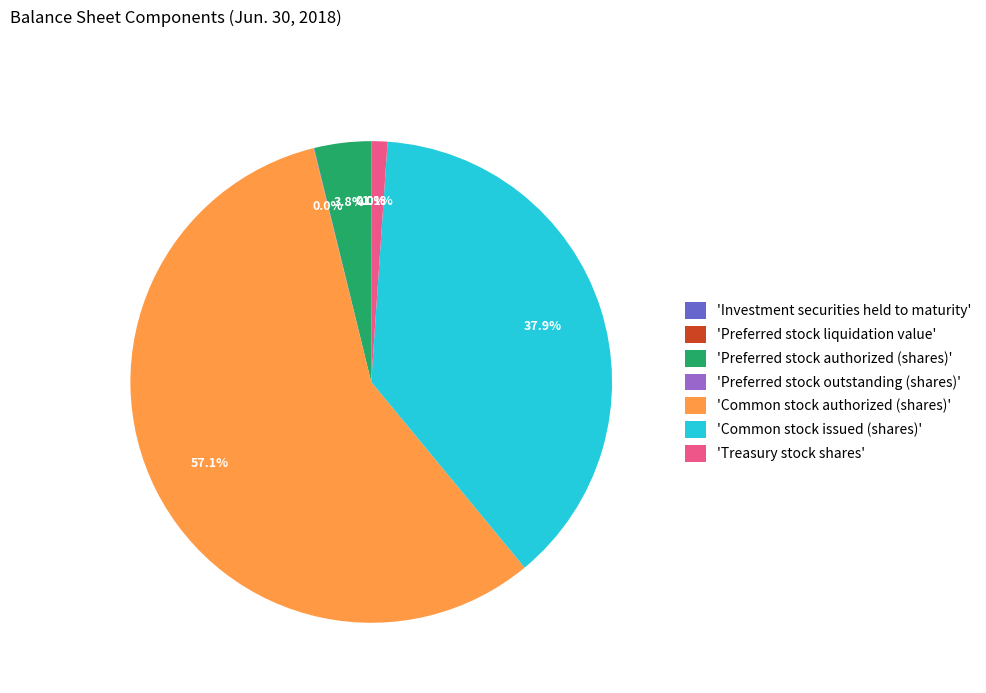

What is the largest slice in the pie chart?

'Common stock authorized (shares)'